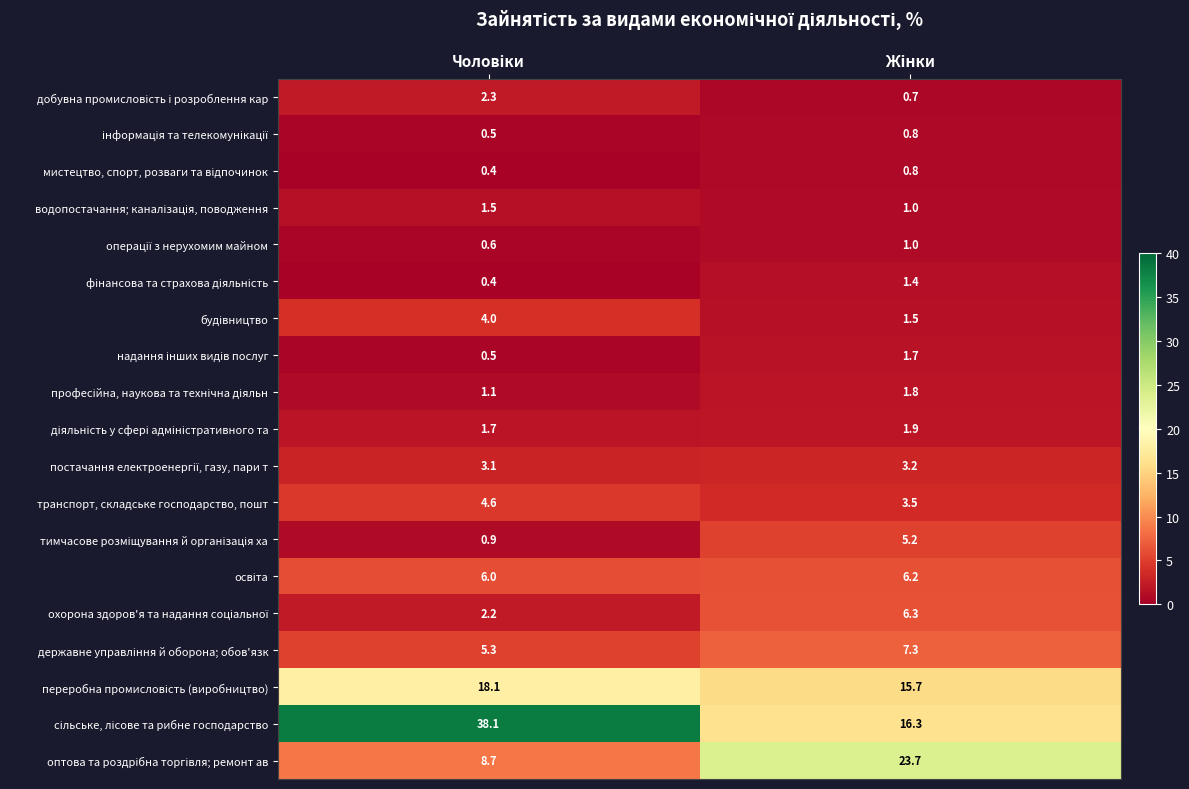

At how many categories does at least one series exceed 1?

2